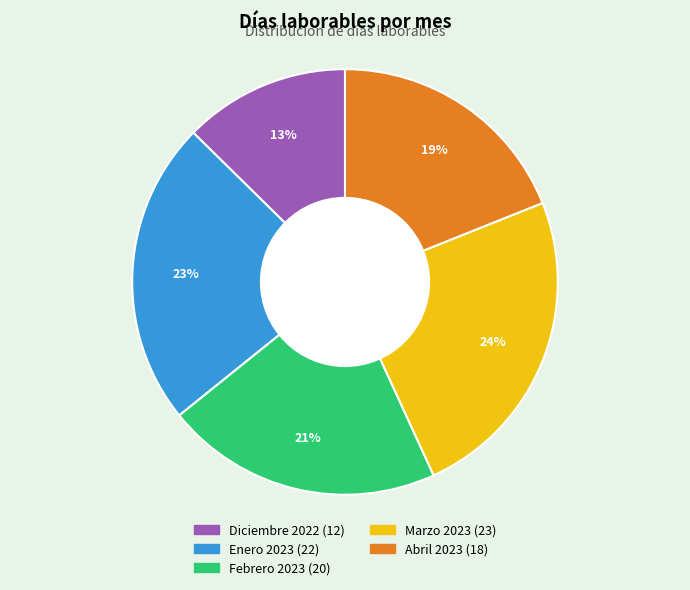

To the nearest percent, what portion does Abril 2023 represent?

19%